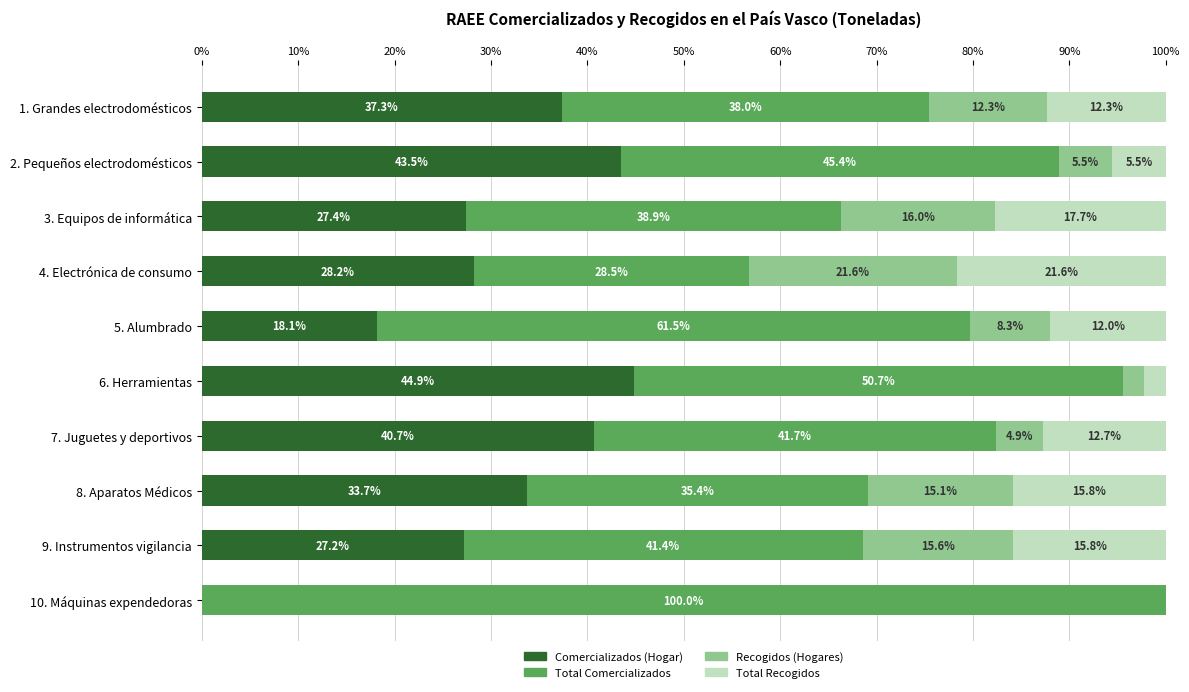

What is the approximate value of Comercializados (Hogar) at 1. Grandes electrodomésticos?

37.3